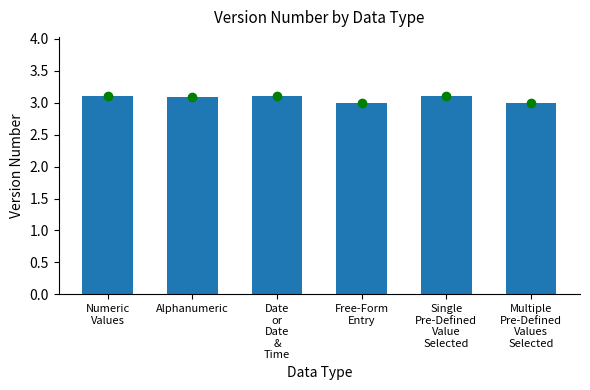

Reading right to left, extract all data points from this chart.

3.0	3.1	3.0	3.1	3.1	3.1